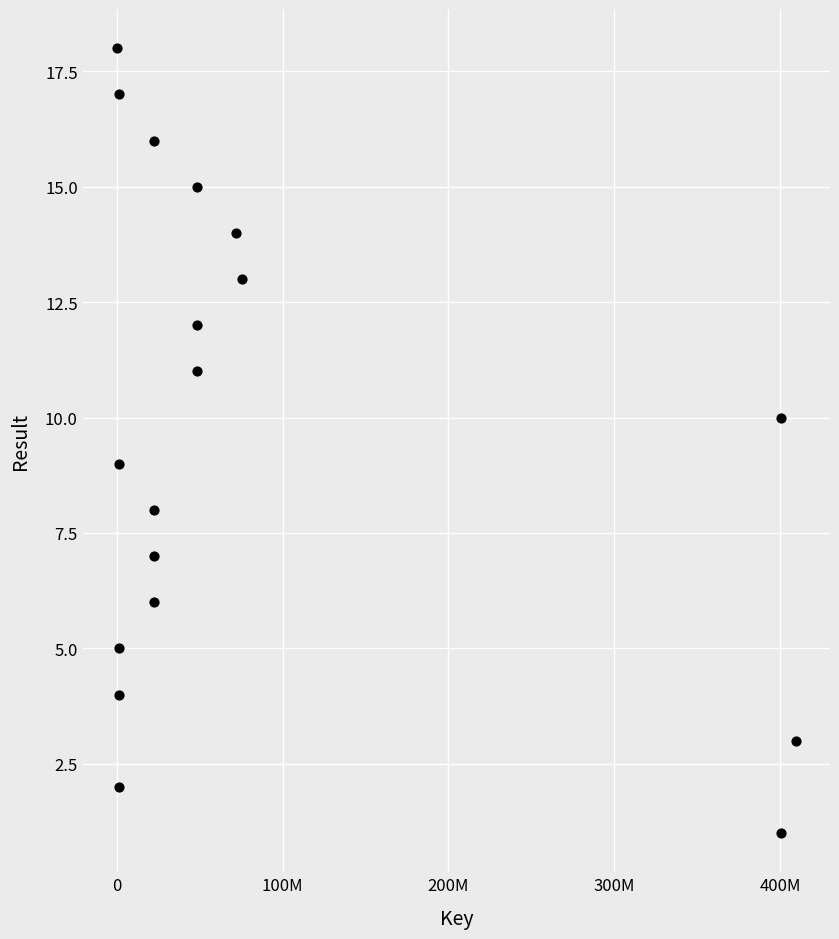

What is the range of Y values (max minus min)?

17